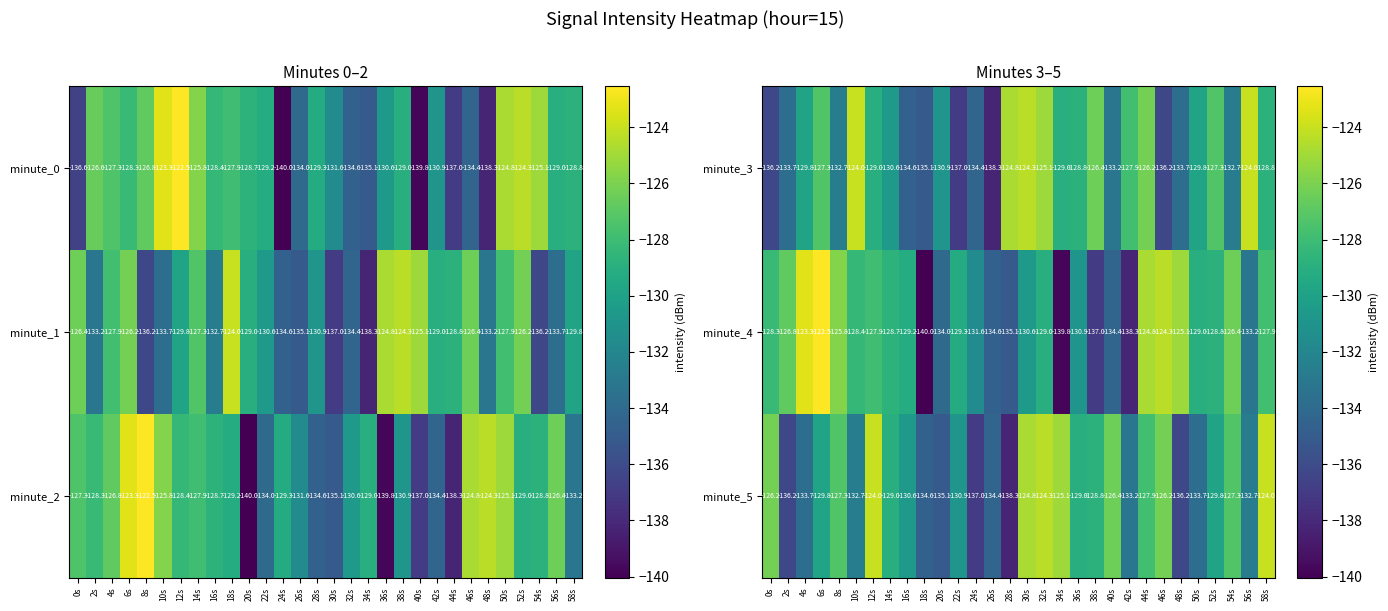

The minute_3 series shows -133.7 at 48s. True or false?

True